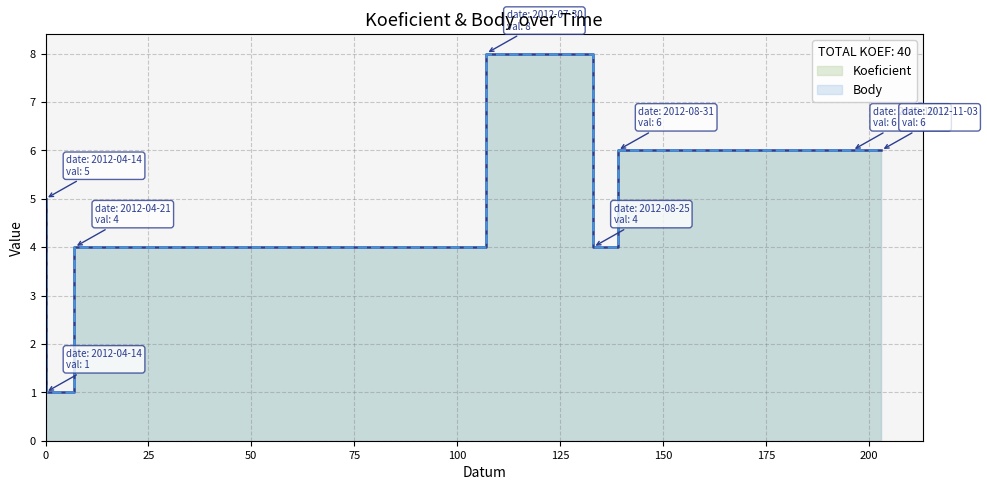

The value of Body at 2012-08-31 is 11. True or false?

False